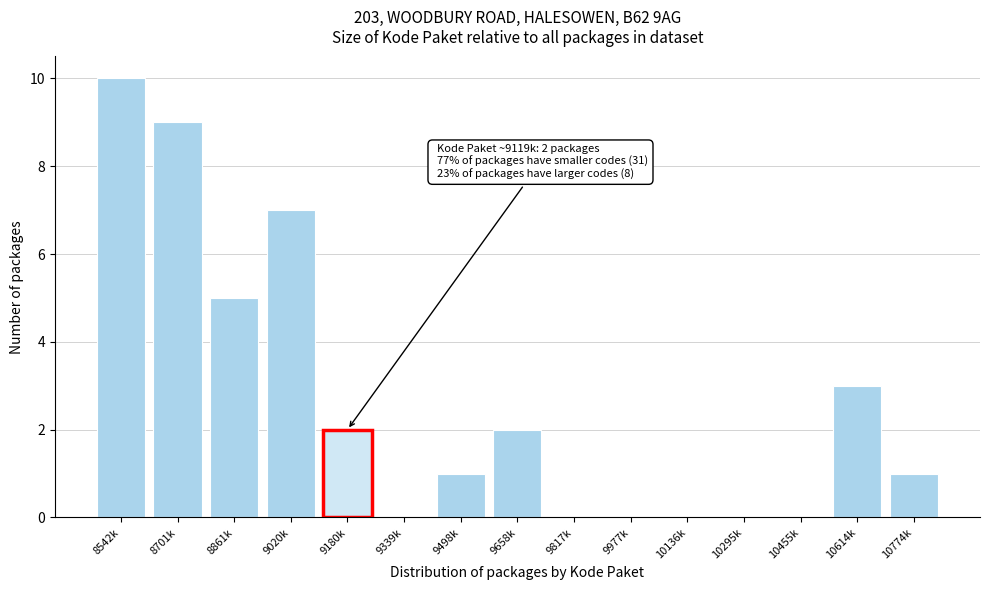

Reading left to right, extract all data points from this chart.

8542k=10	8701k=9	8861k=5	9020k=7	9180k=2	9339k=0	9498k=1	9658k=2	9817k=0	9977k=0	10136k=0	10295k=0	10455k=0	10614k=3	10774k=1